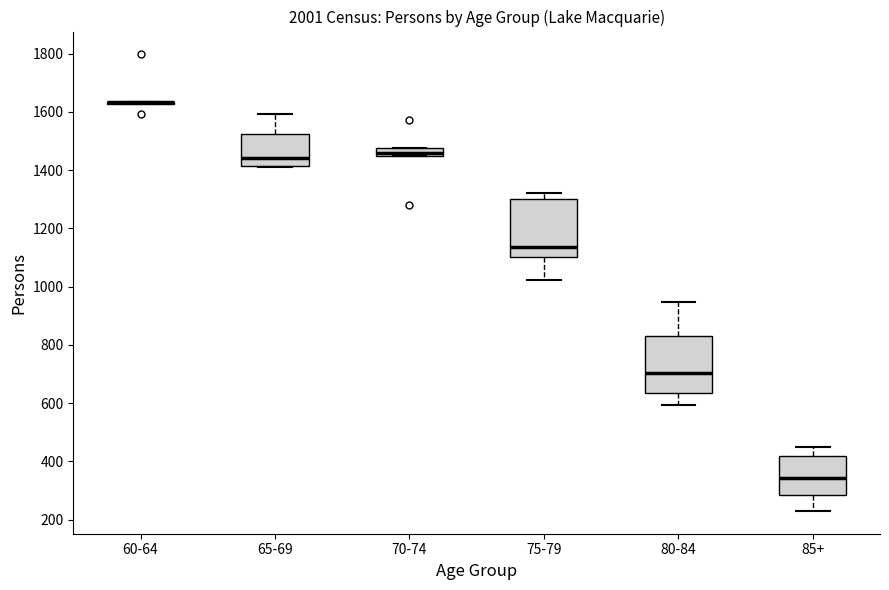

Where does the upper whisker of the box for 80-84 end on the y-axis? The values are not printed on the chart, so give them approximately, as read against the axis.

940